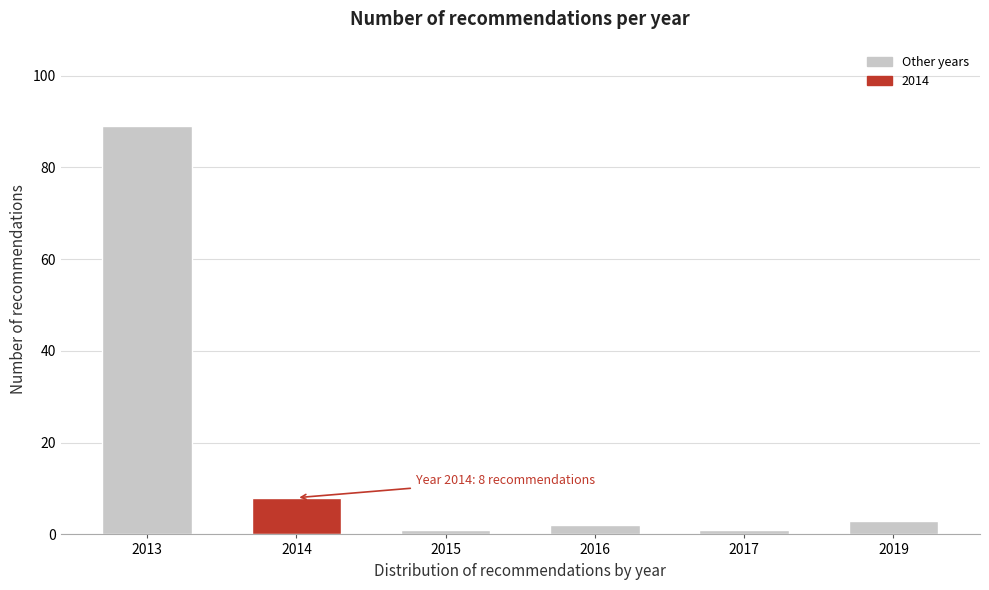

Reading right to left, list all the values displayed in this chart.

3	1	2	1	8	89